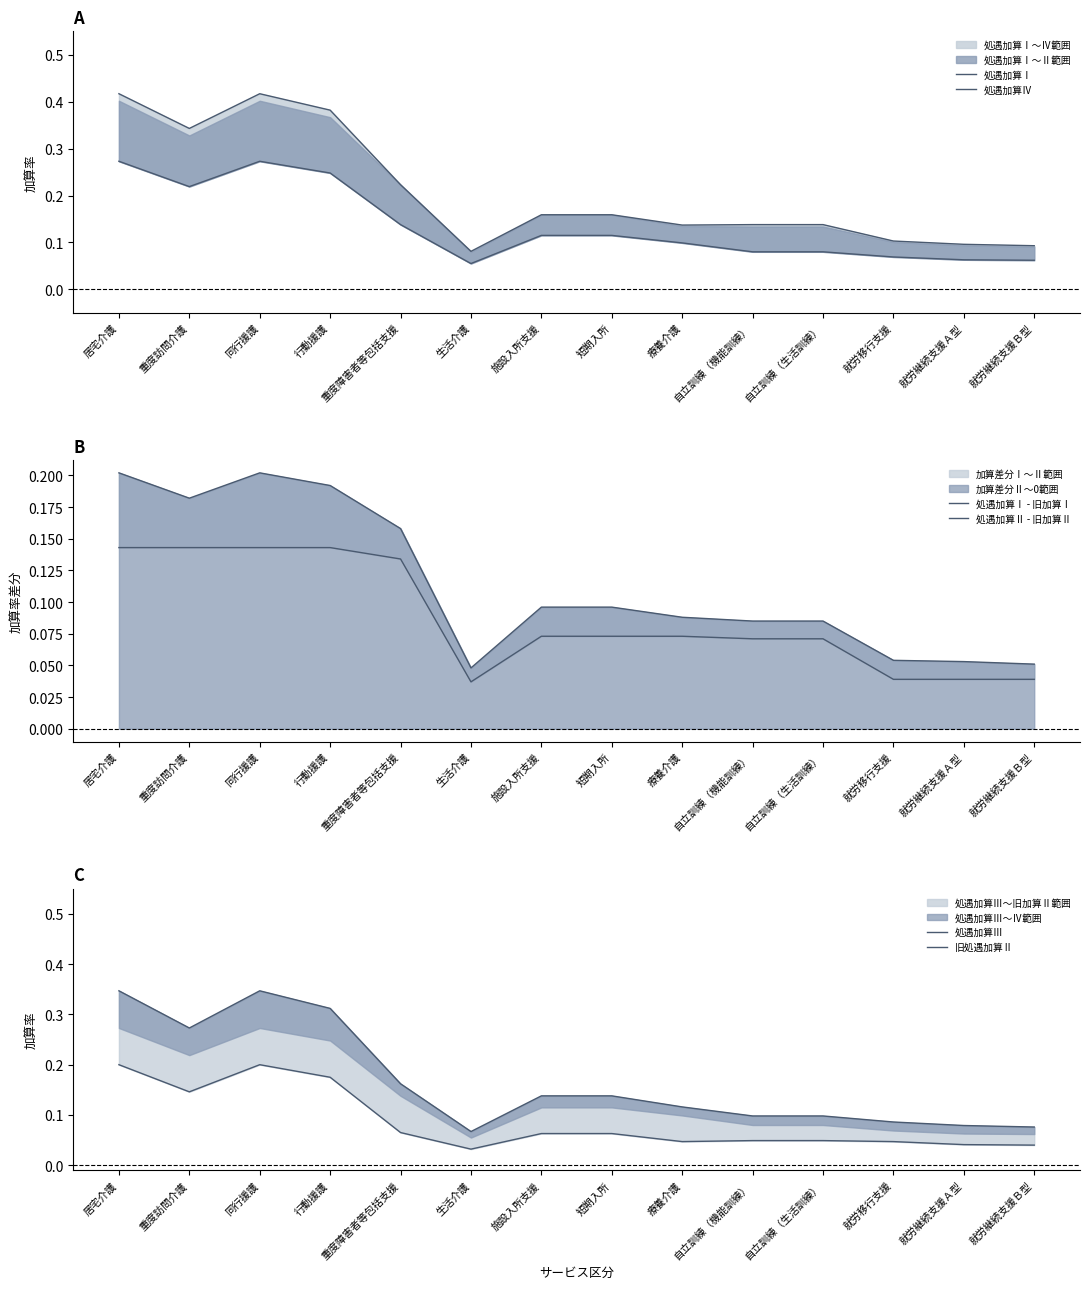

What is the difference between the highest and lowest values at 自立訓練（機能訓練）?

0.1